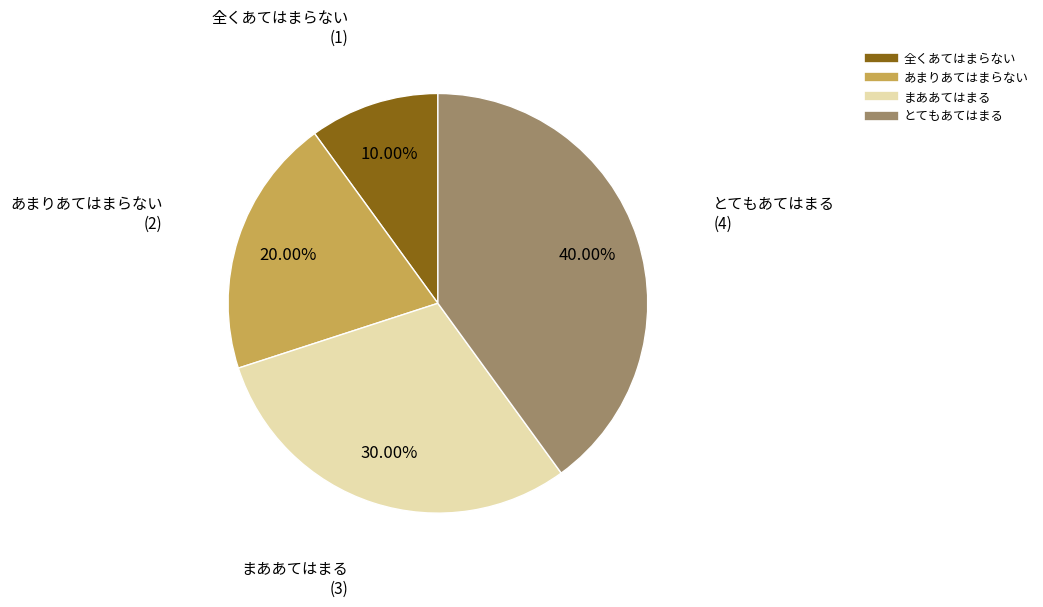

How many segments does this pie chart have?

4